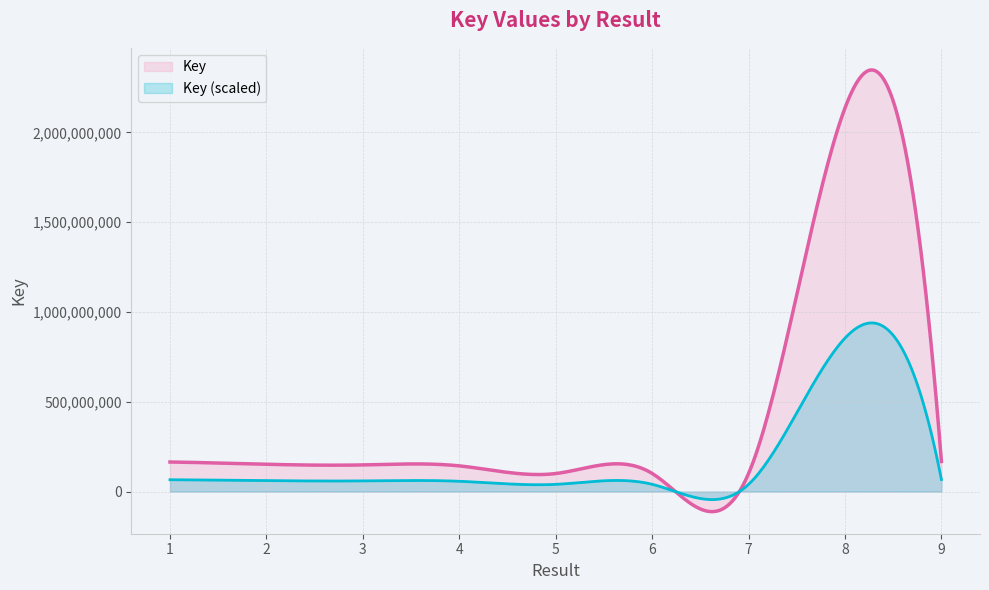

How many categories are shown in the chart?

300